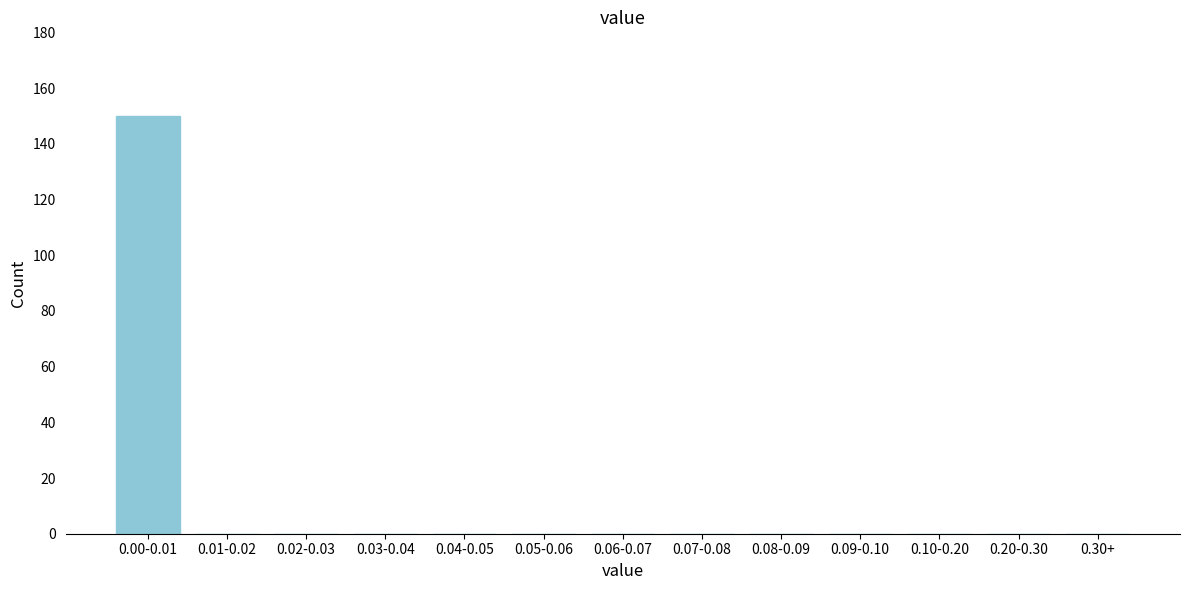

Reading right to left, list all the values displayed in this chart.

0.30+=0	0.20-0.30=0	0.10-0.20=0	0.09-0.10=0	0.08-0.09=0	0.07-0.08=0	0.06-0.07=0	0.05-0.06=0	0.04-0.05=0	0.03-0.04=0	0.02-0.03=0	0.01-0.02=0	0.00-0.01=150